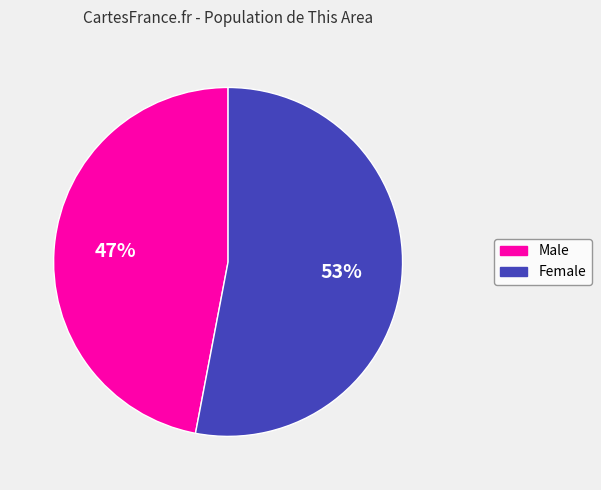

Which slice is the largest?

Female